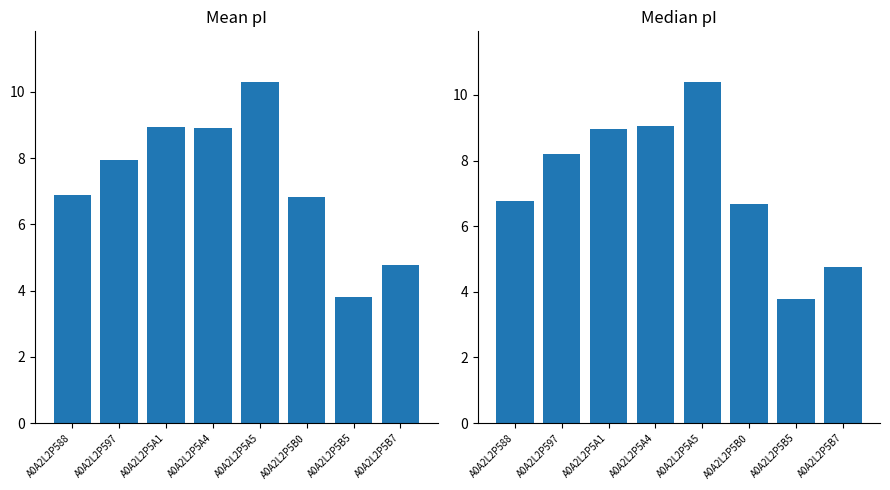

What is the spread (max minus min) of values at A0A2L2P597?

0.2